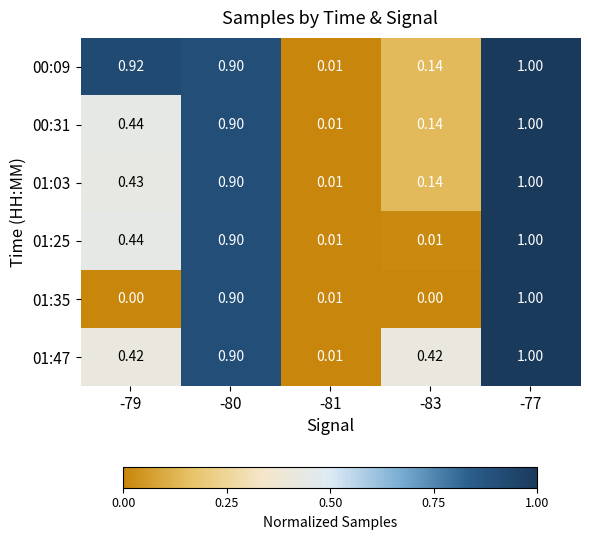

Is the value of 00:09 at -79 greater than the value of 00:31 at -83?

Yes